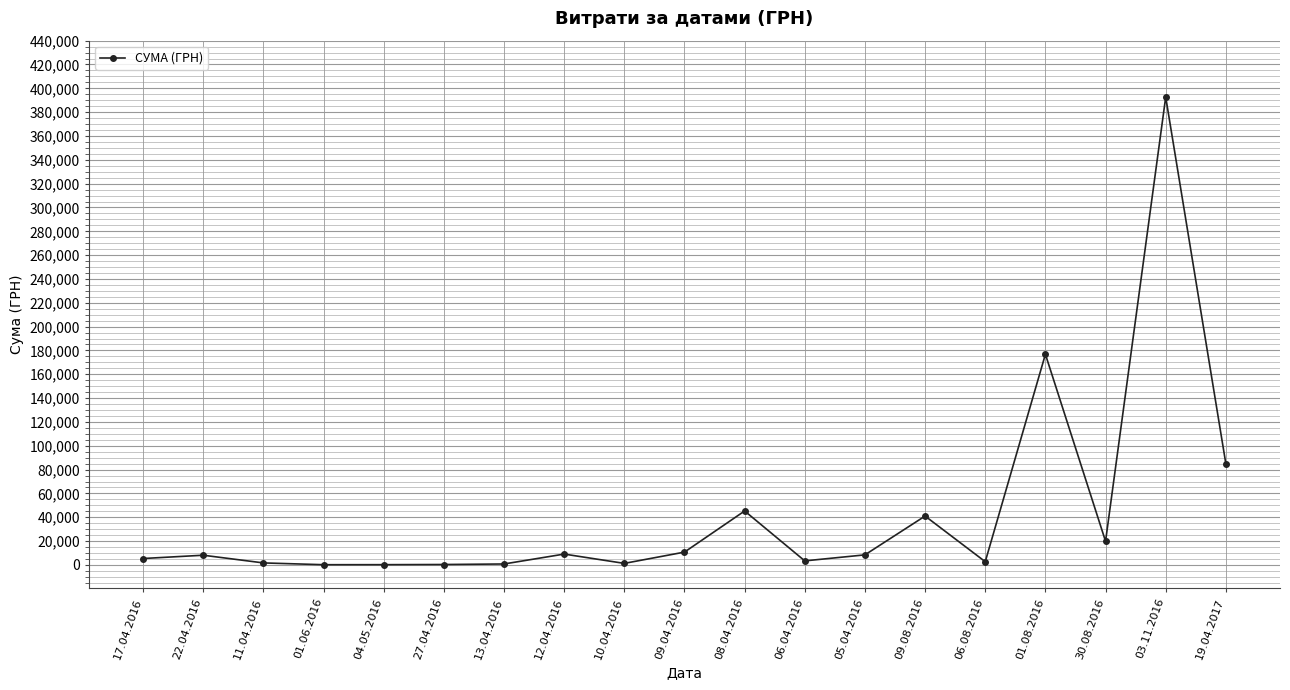

Which category has the highest value across all series?

03.11.2016